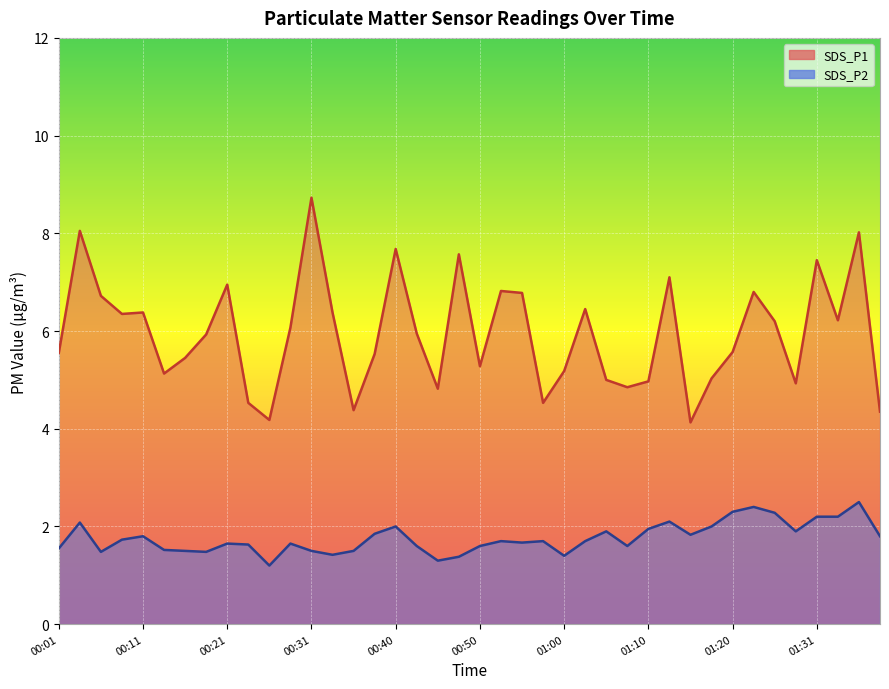

At which category is the sum across all series the highest?

01:36